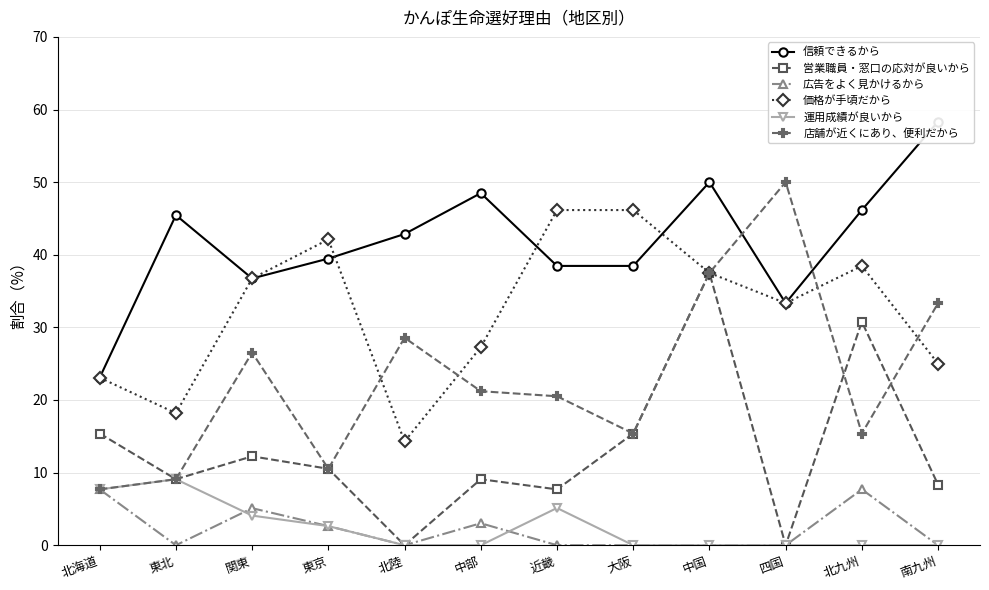

True or false: 広告をよく見かけるから has more than 0 points higher than both neighbors.

True